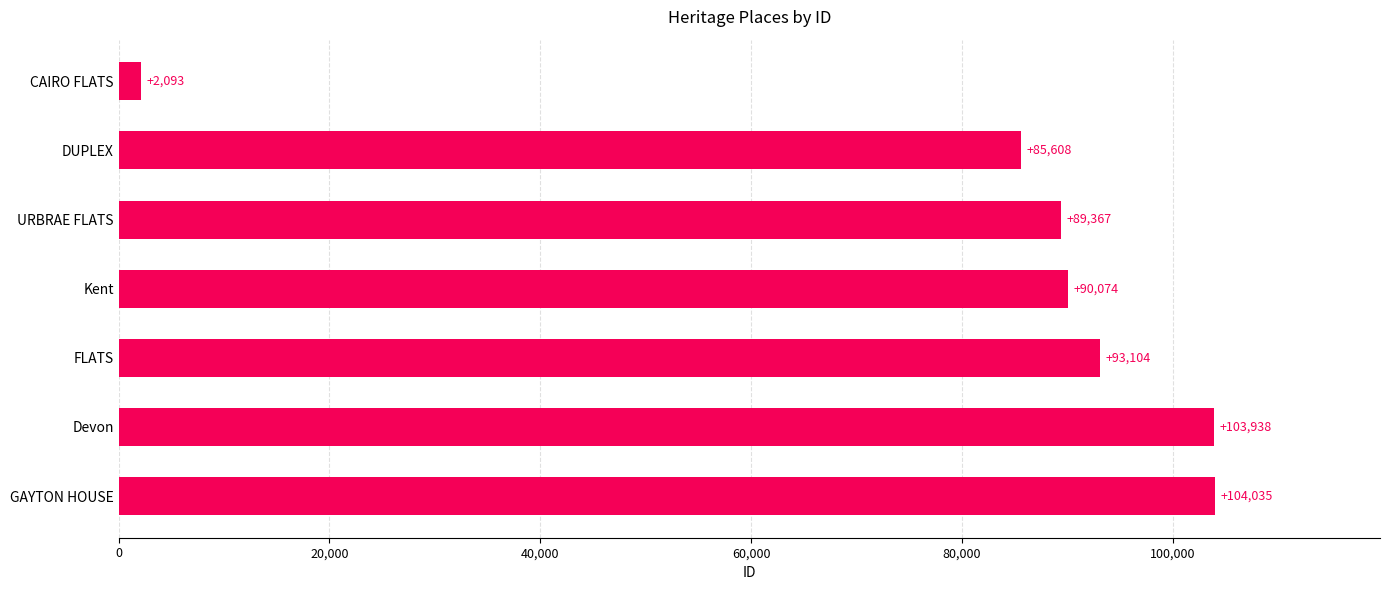

What is the greatest value displayed?

104035